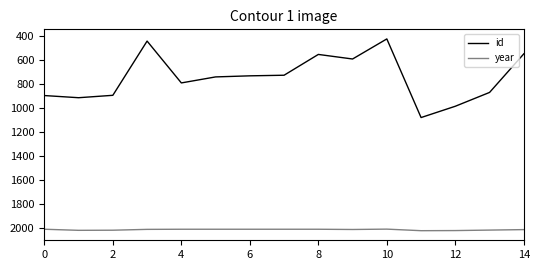

What is the highest value of the id series?

1078